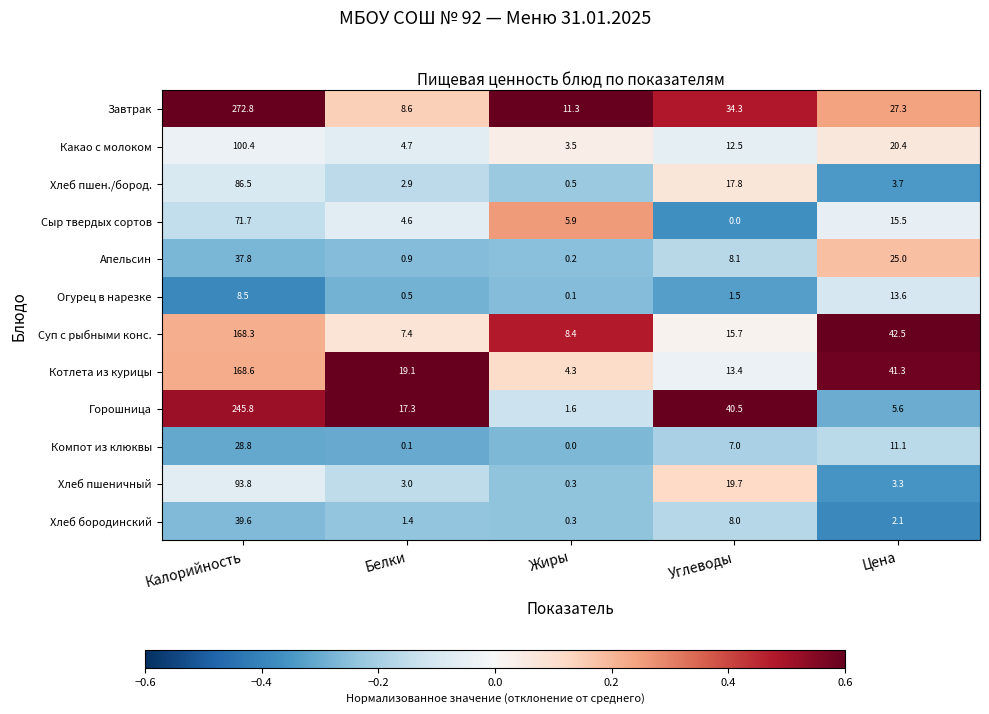

How many data points in Горошница are less than 17?

2